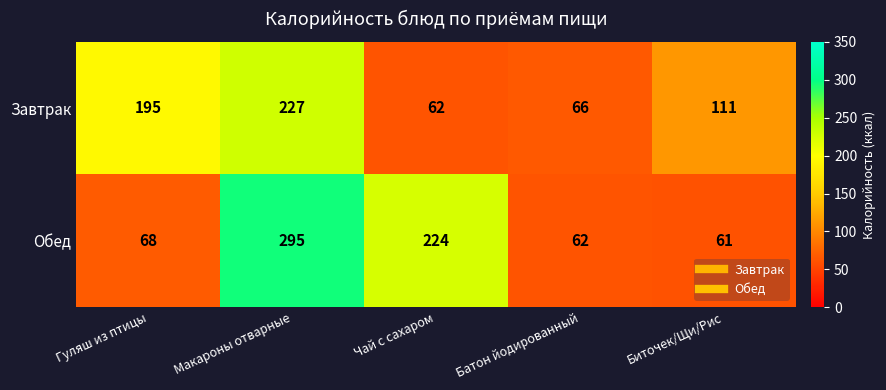

Rank the series by their maximum value, from lowest to highest.

Завтрак, Обед